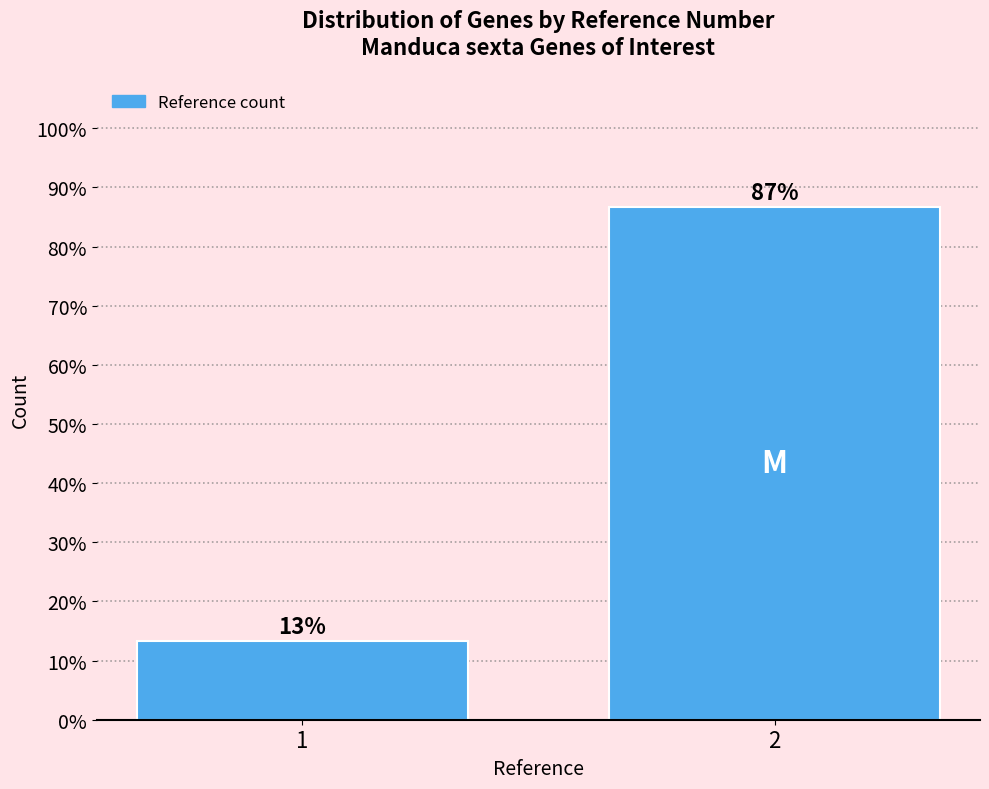

Does the chart contain any negative values?

No